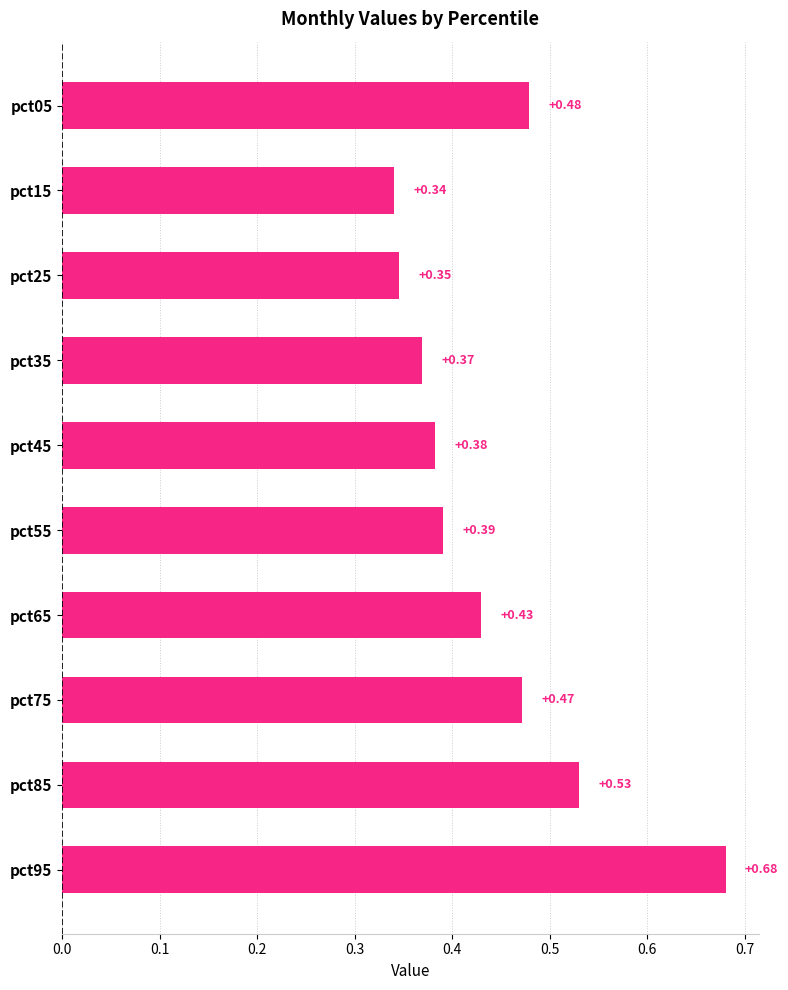

What is the sum of all values?

4.4